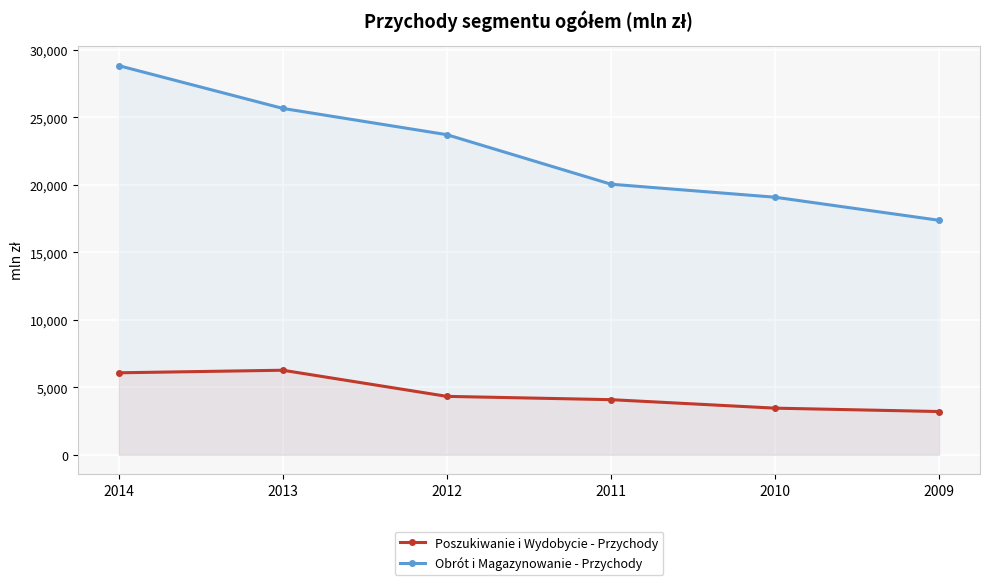

The value of Poszukiwanie i Wydobycie - Przychody at 2011 is 4081. True or false?

True